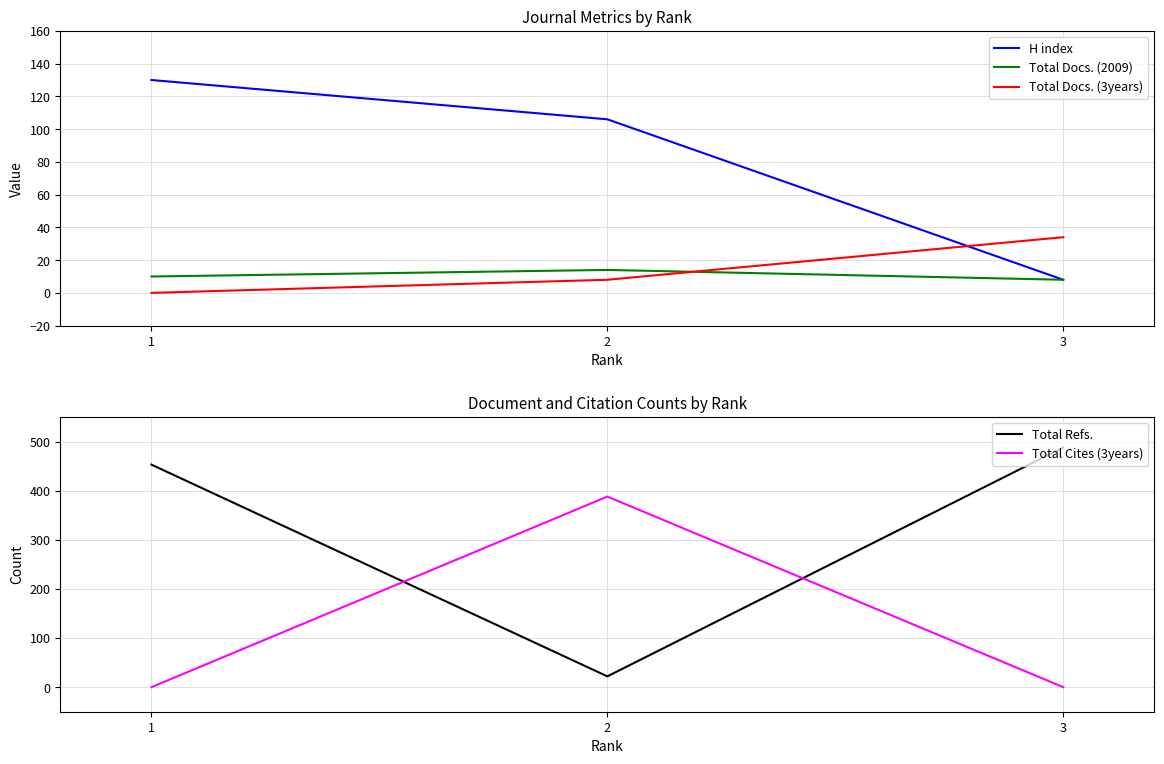

At how many categories does at least one series exceed 288?

3